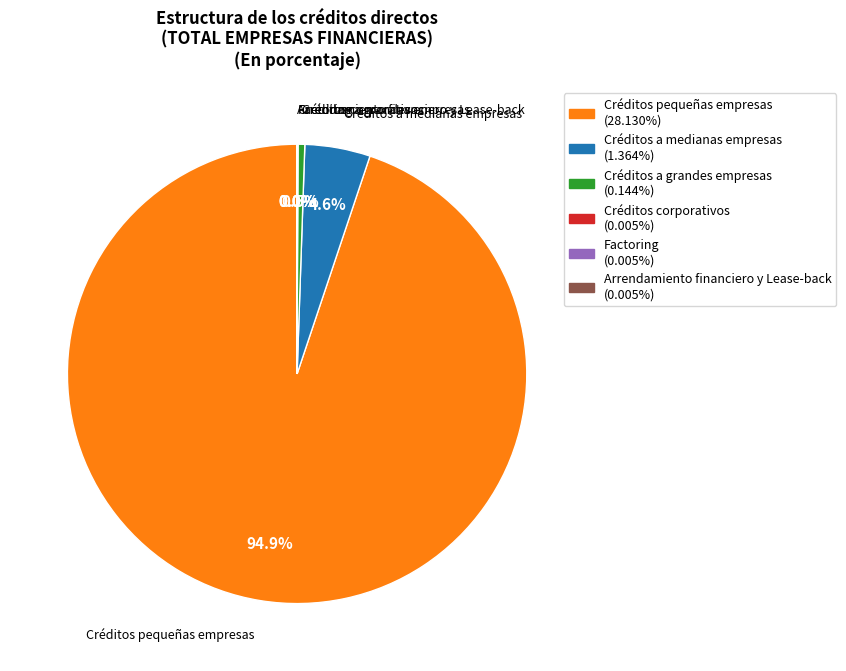

What portion of the pie excludes Créditos a medianas empresas?

95.4%